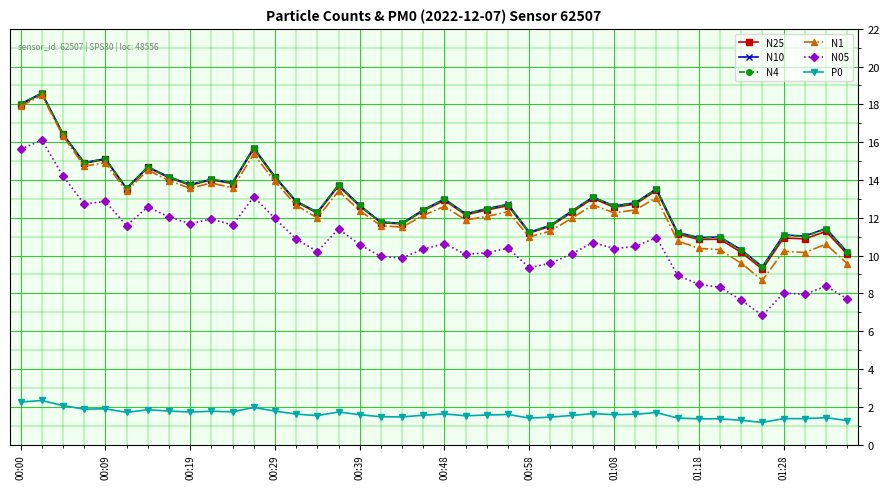

What is the value of the N05 point at the 16th from the left?

11.4